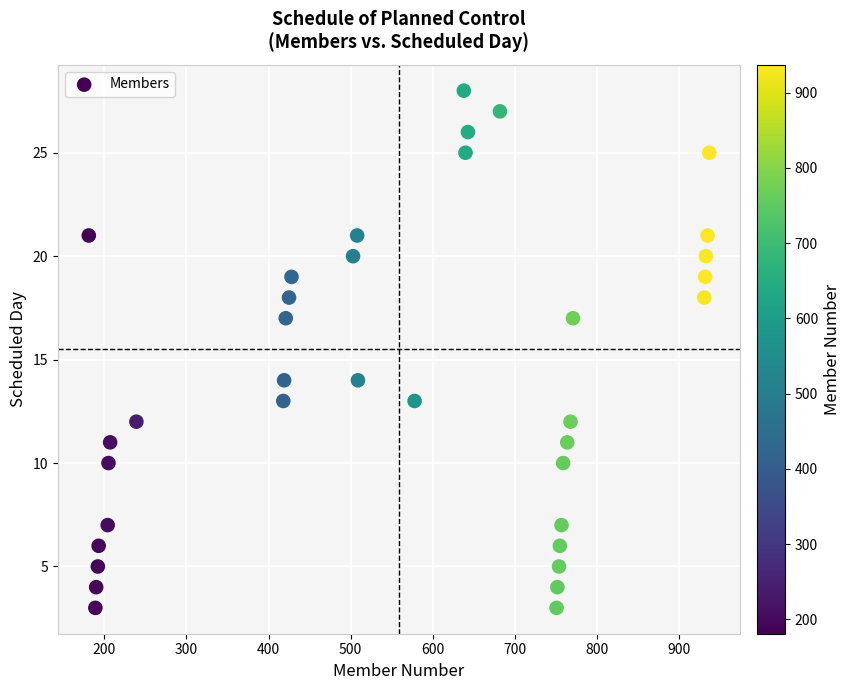

What is the range of X values (max minus min)?

756